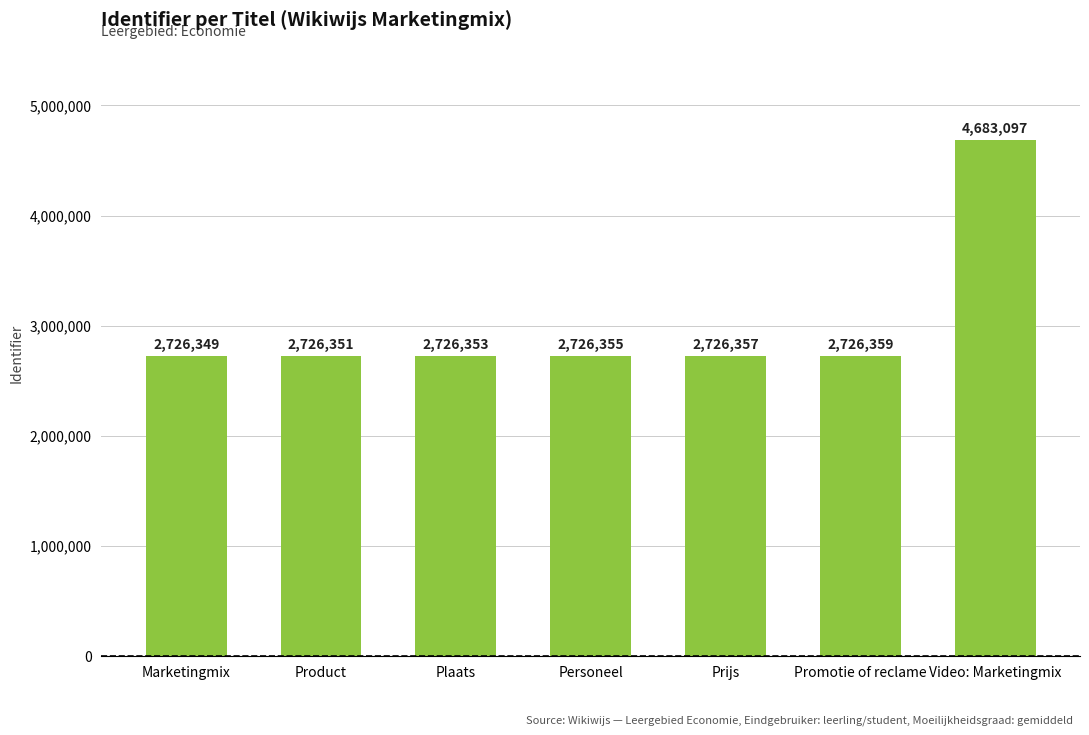

How many values are below 2726355?

3